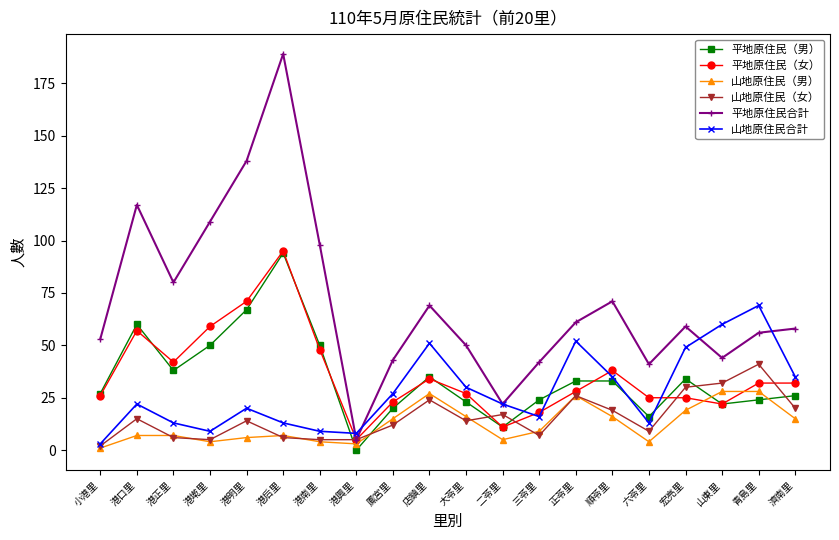

How many series are shown in this chart?

6